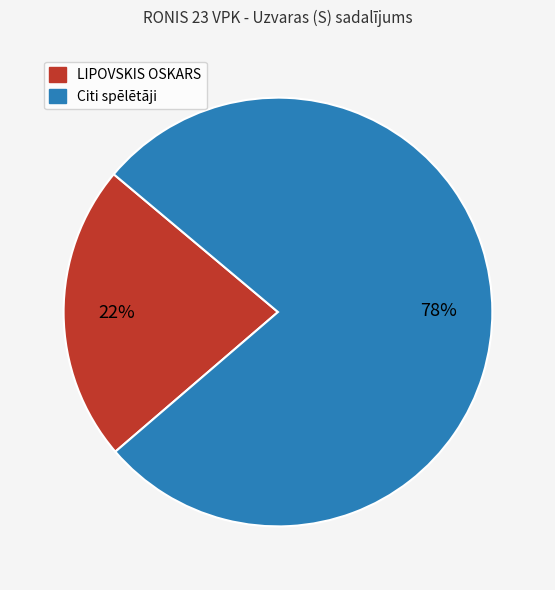

Is there any slice that represents more than half of the pie?

Yes